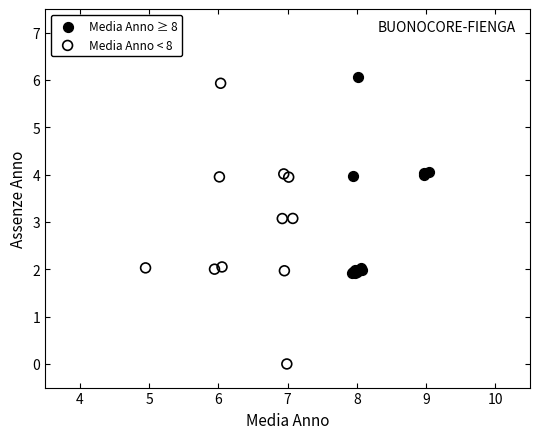

What are all the series names shown in the legend?

Media Anno ≥ 8, Media Anno < 8